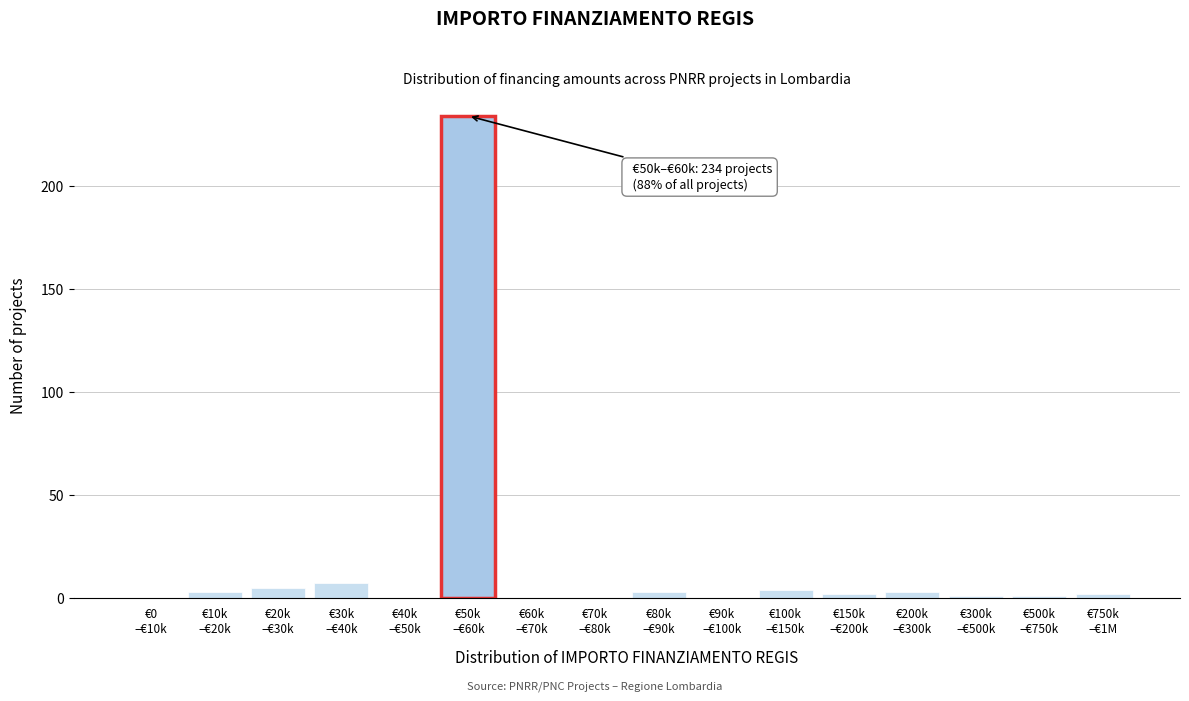

What is the sum of all values?

265